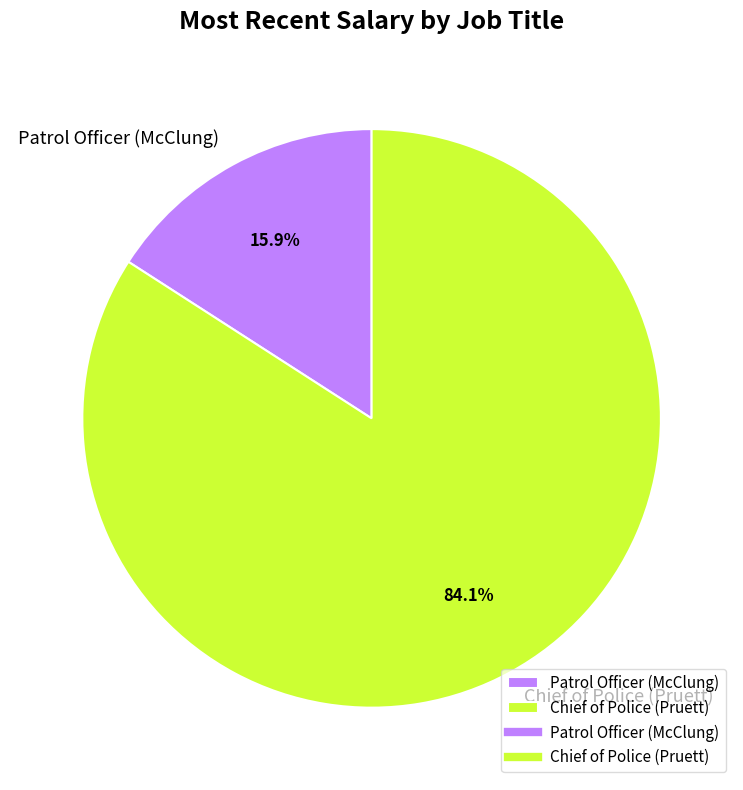

How much of the chart is everything except Chief of Police (Pruett)?

15.9%